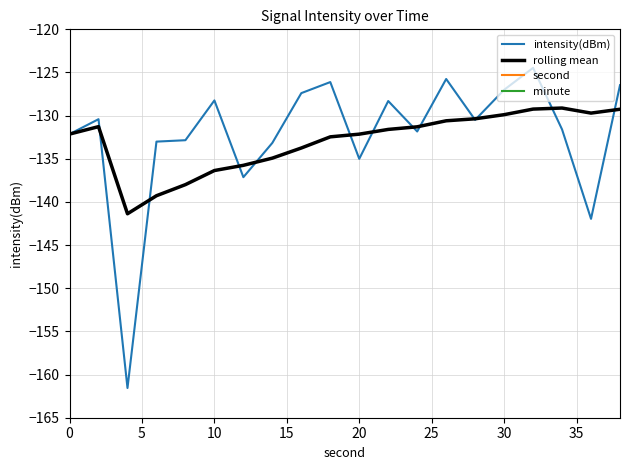

What is the highest value of the rolling mean series?

-129.1